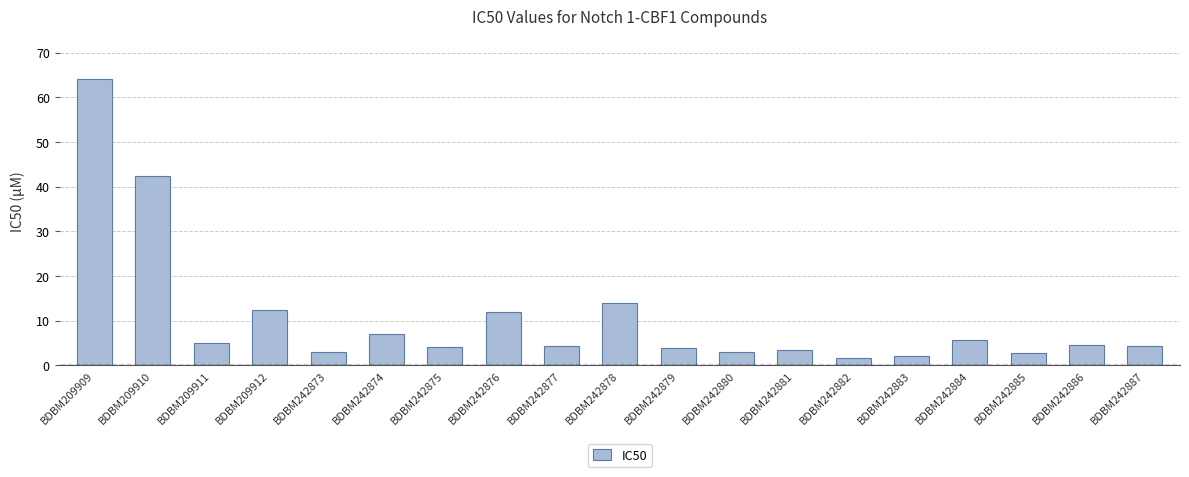

Is it true that the value at BDBM209909 is 64.1?

True